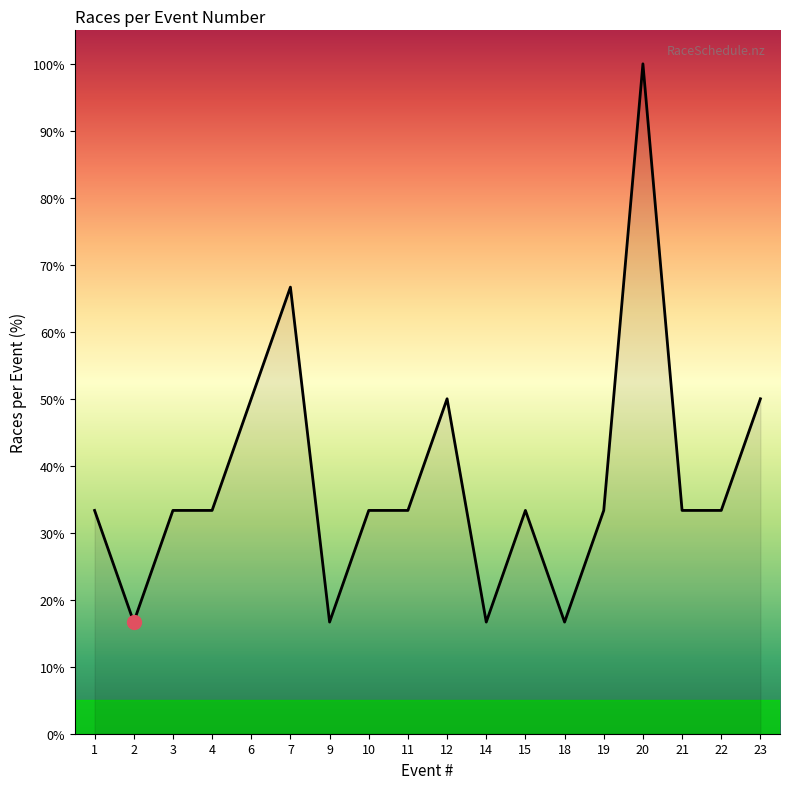

Does the chart have visible grid lines?

No